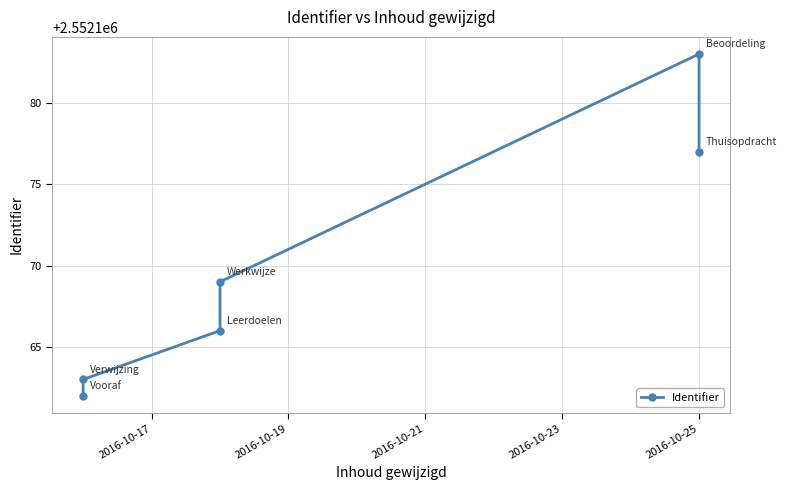

The value at 2016-10-19 is 678498. True or false?

False